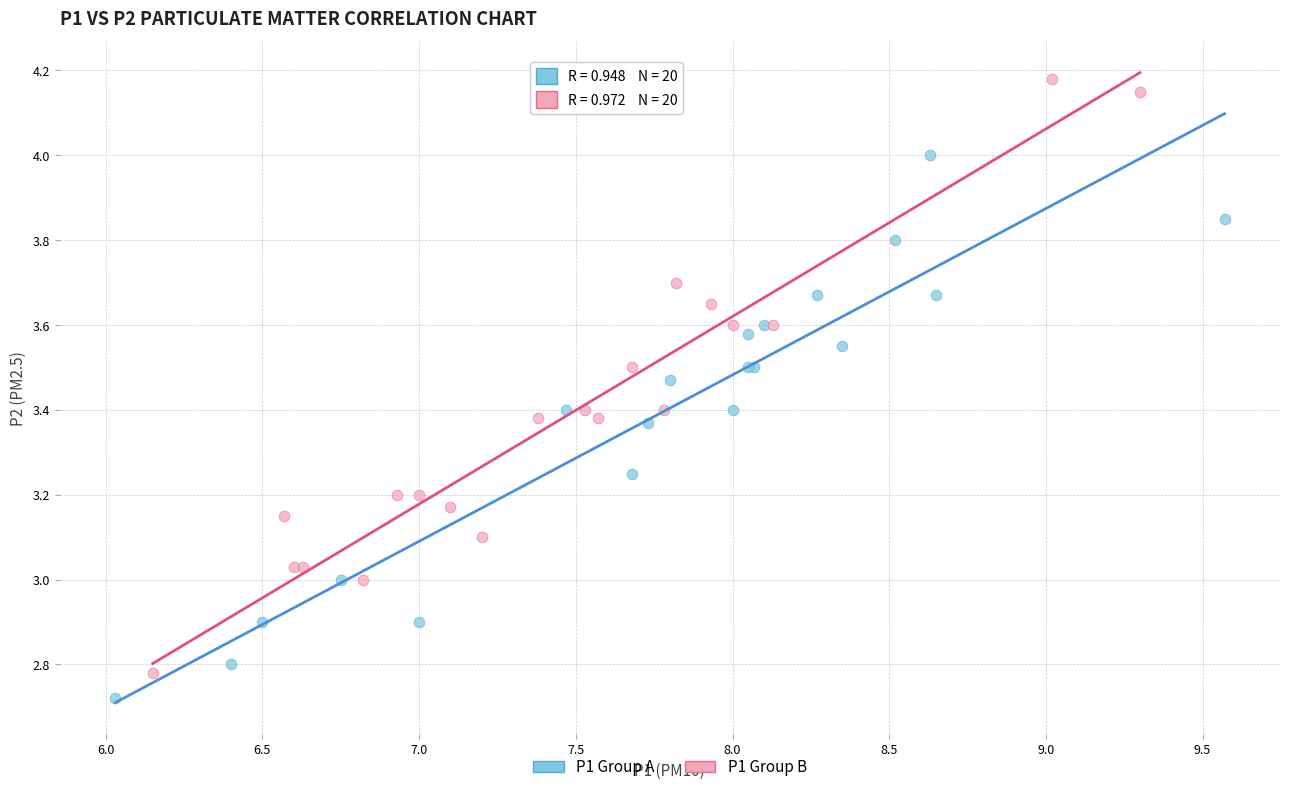

Which series contains the lowest Y value?

P1 Group A